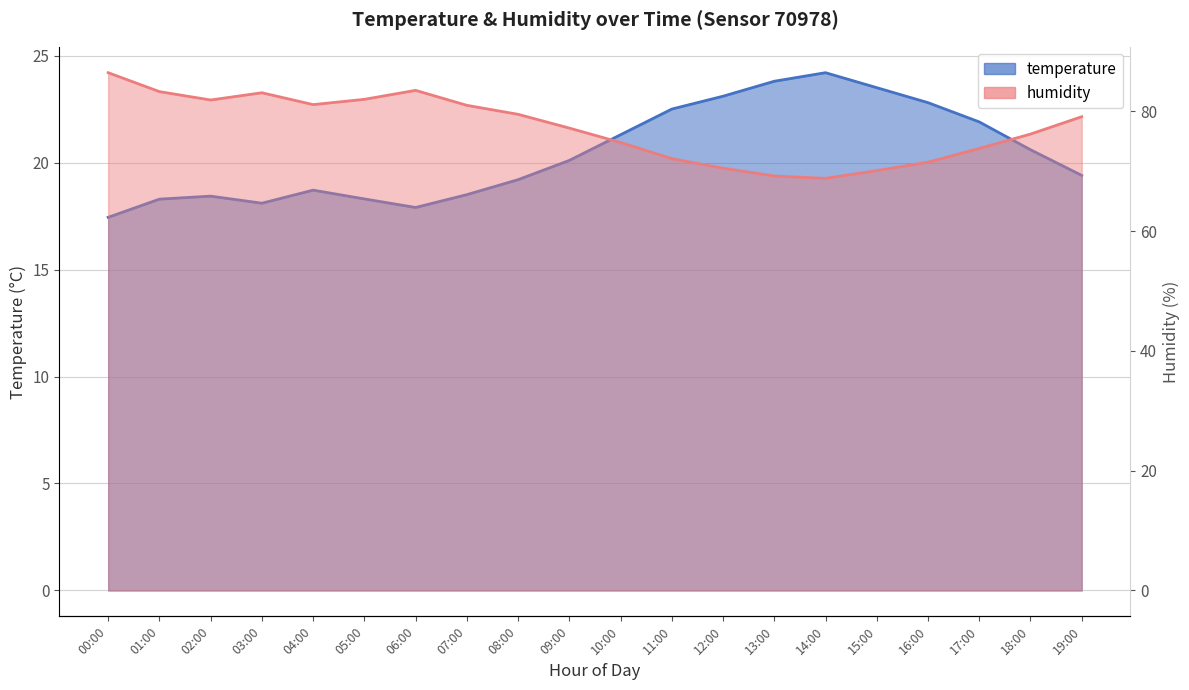

What is the lowest value of the temperature series?

17.4